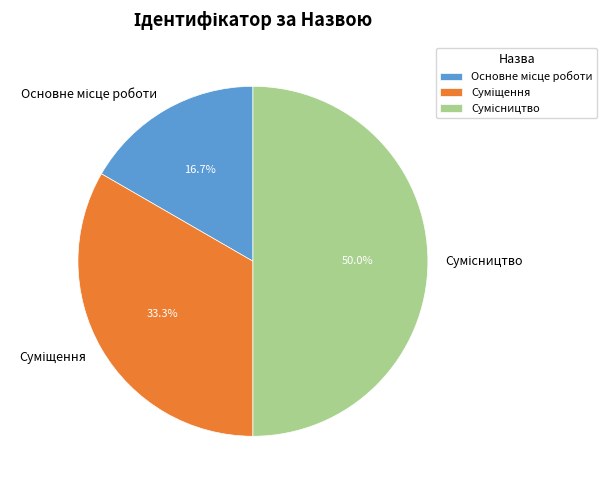

Count the number of slices in the pie.

3